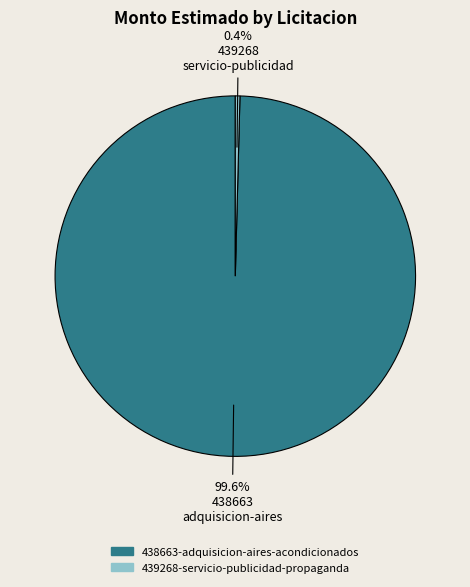

Is 438663-adquisicion-aires-acondicionados the majority of the pie?

Yes